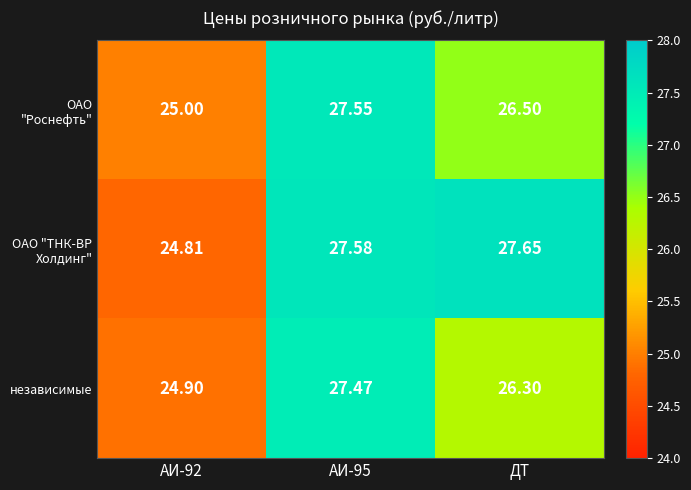

Where is ОАО "Роснефть" nearest to the value 26?

ДТ